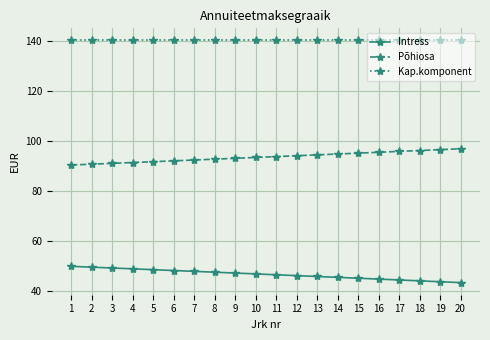

What are all the series names shown in the legend?

Intress, Põhiosa, Kap.komponent